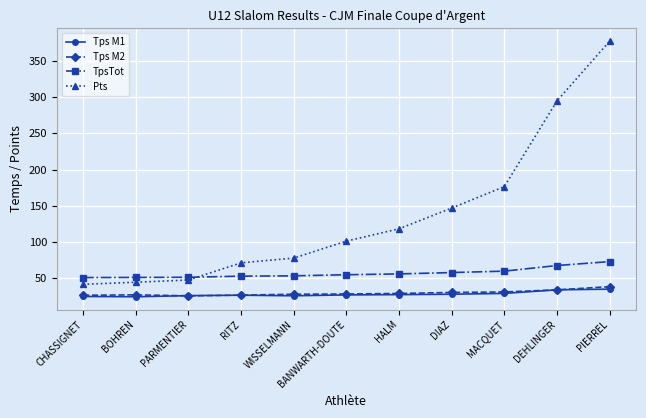

True or false: Tps M2 and Pts cross at least once.

False